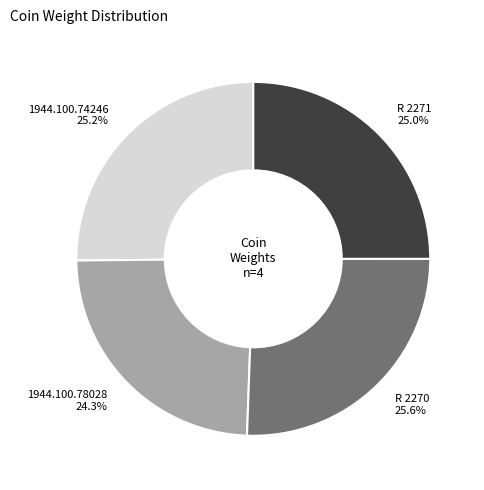

What is the smallest slice in the pie chart?

1944.100.78028